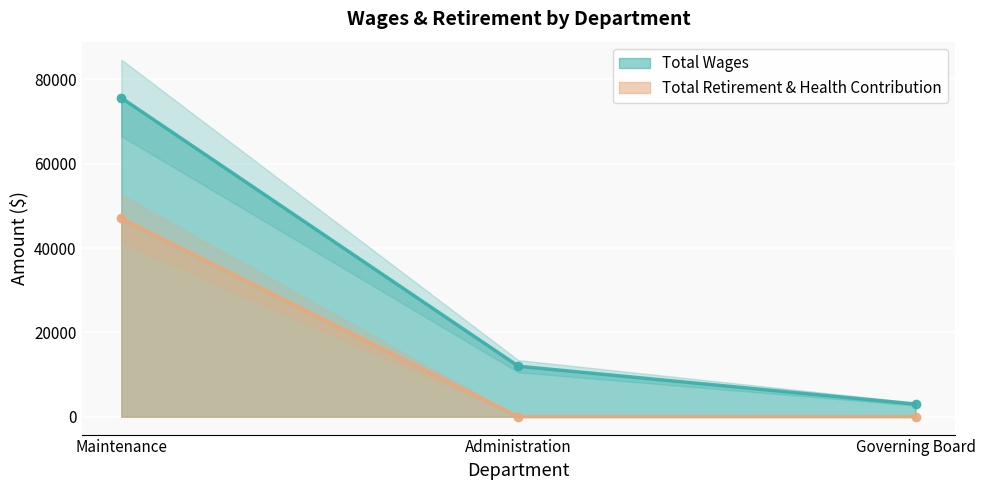

What is the greatest value displayed?

75627